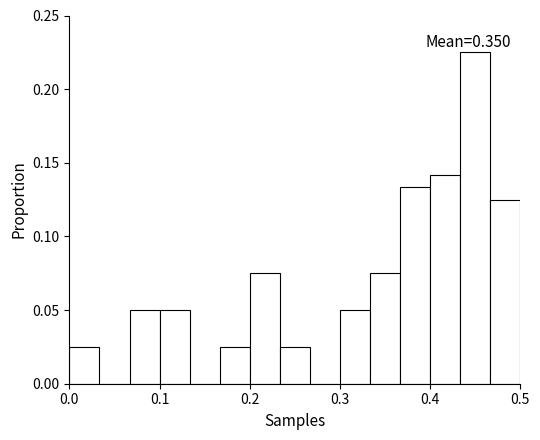

Around what value on the x-axis is the tallest bar? Give the approximate position of its centre, as read against the axis.

0.45